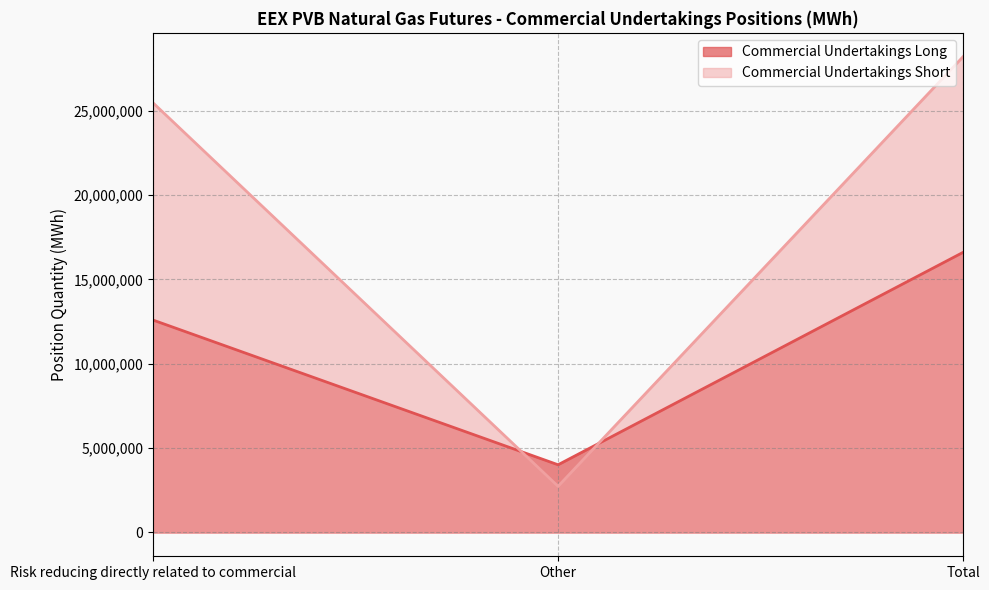

The Commercial Undertakings Long series shows 12587564 at Risk reducing directly related to commercial. True or false?

True